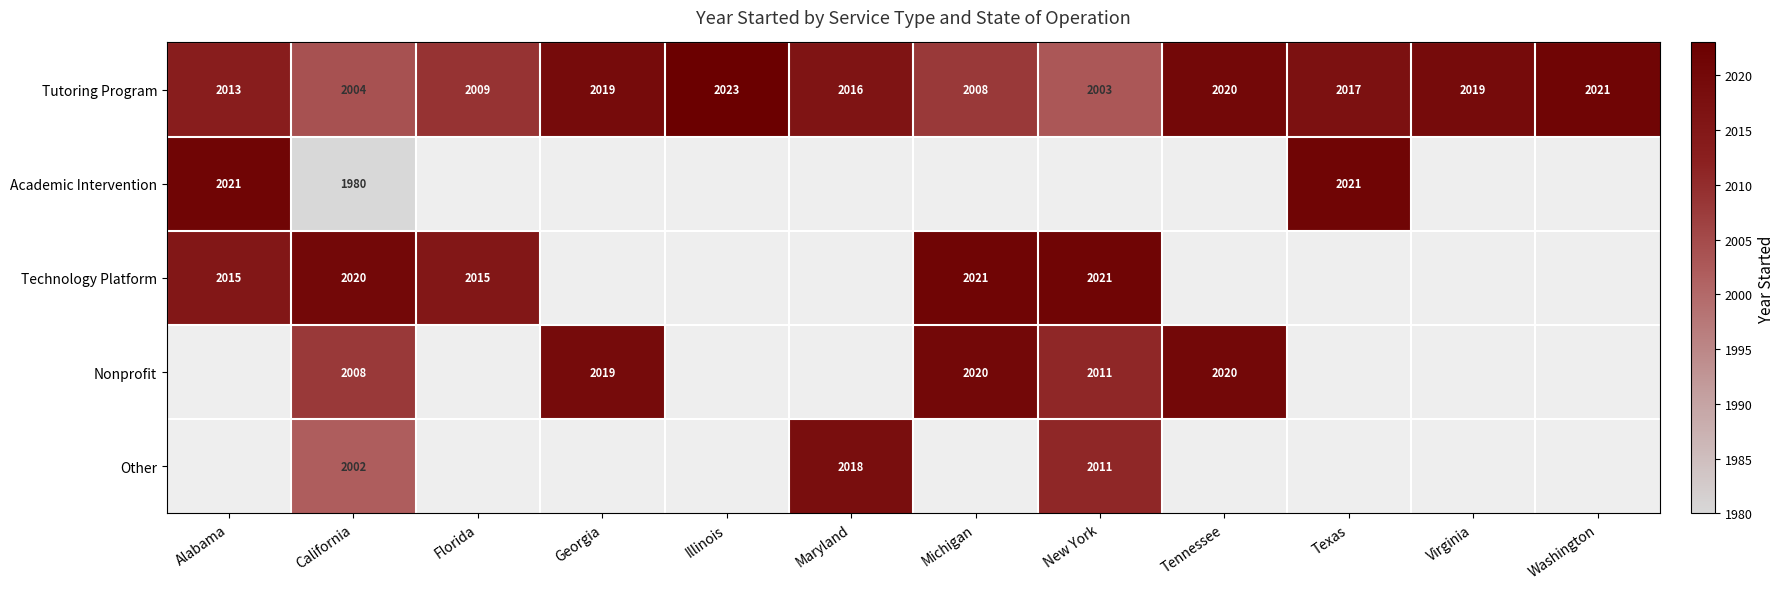

Is the value of Nonprofit at California greater than the value of Other at New York?

No